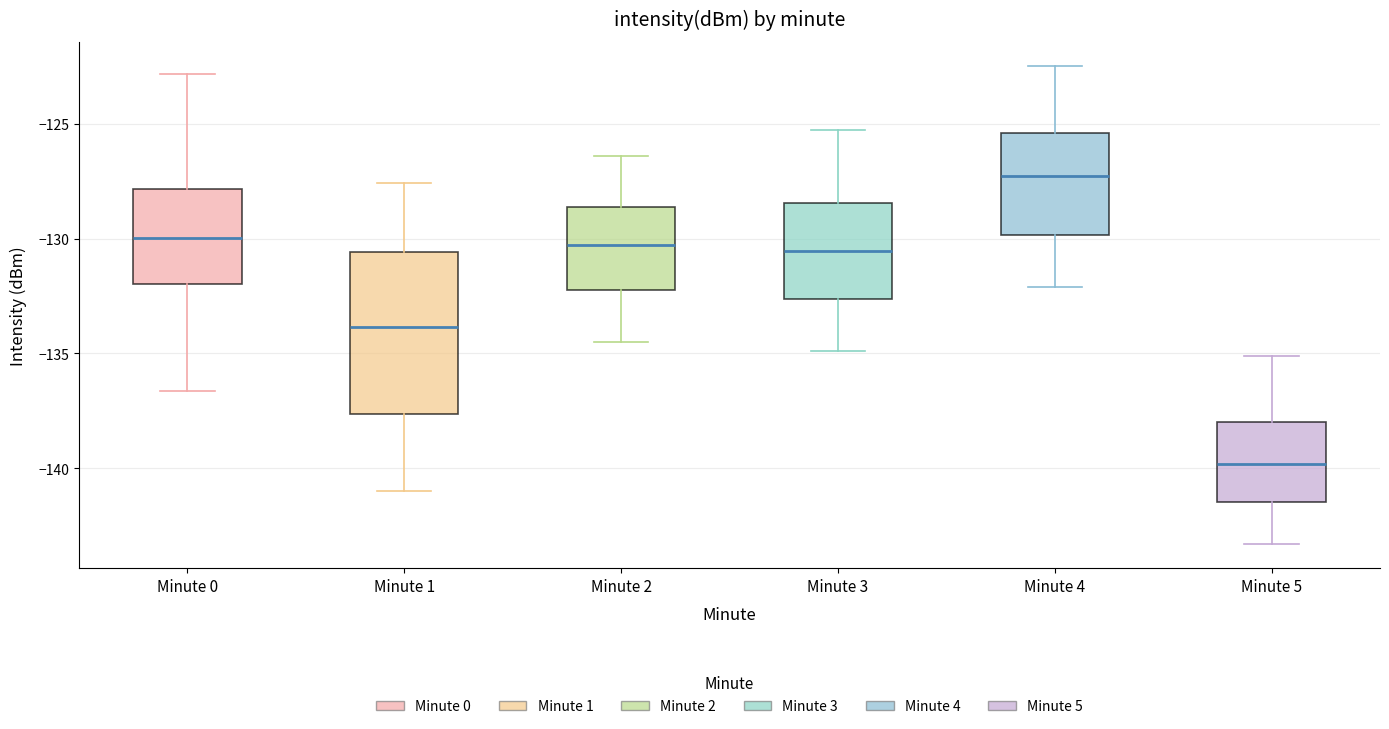

Reading left to right, read every box against the y-axis: the position of its median line, the range the box covers, and the ends of its whiskers. The values are not printed on the chart, so give them approximately, as read against the axis.

Minute 0: median -130.0, box -132.0 to -128.0, whiskers -136.5 to -123.0
Minute 1: median -134.0, box -137.5 to -130.5, whiskers -141.0 to -127.5
Minute 2: median -130.5, box -132.0 to -128.5, whiskers -134.5 to -126.5
Minute 3: median -130.5, box -132.5 to -128.5, whiskers -135.0 to -125.5
Minute 4: median -127.5, box -130.0 to -125.5, whiskers -132.0 to -122.5
Minute 5: median -140.0, box -141.5 to -138.0, whiskers -143.5 to -135.0